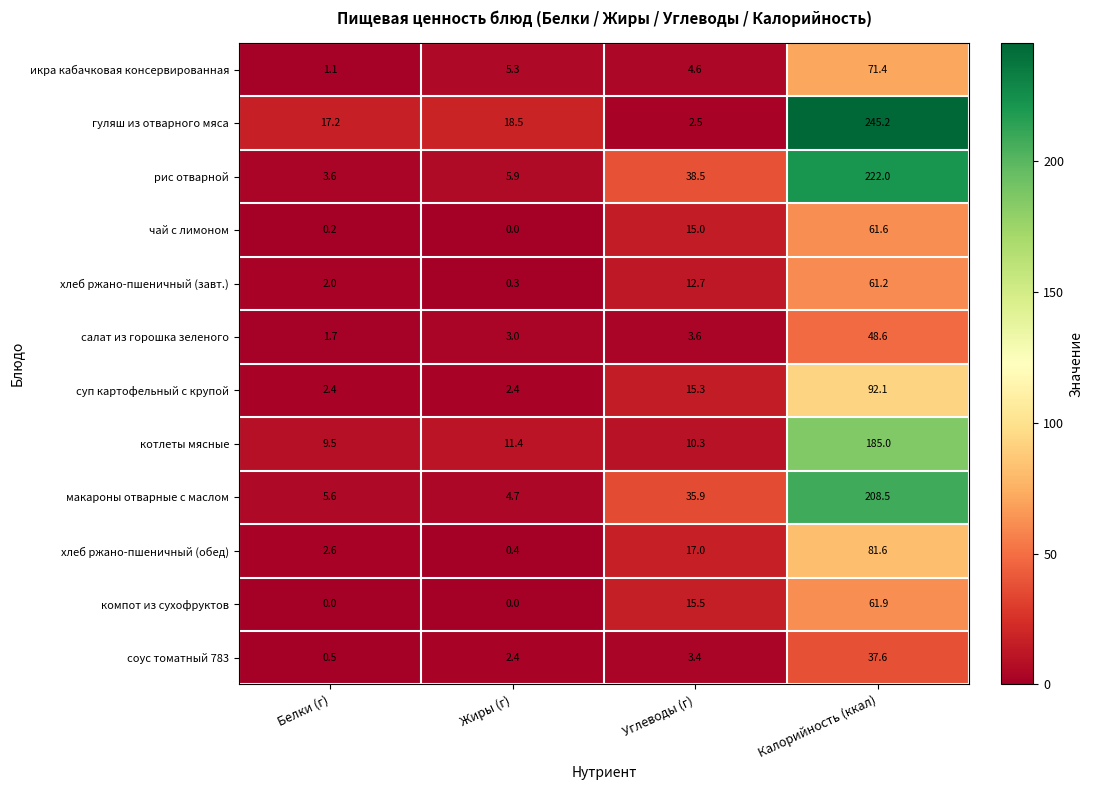

Which series has the largest total across all categories?

гуляш из отварного мяса